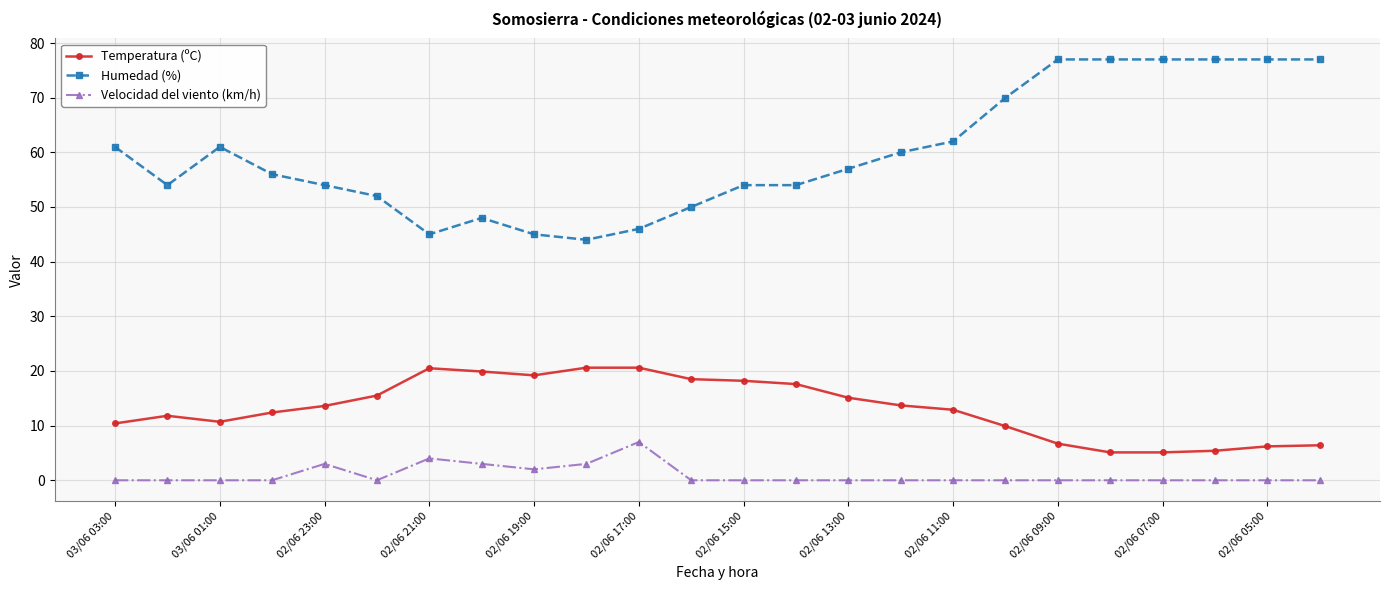

At how many categories does at least one series exceed 38?

24